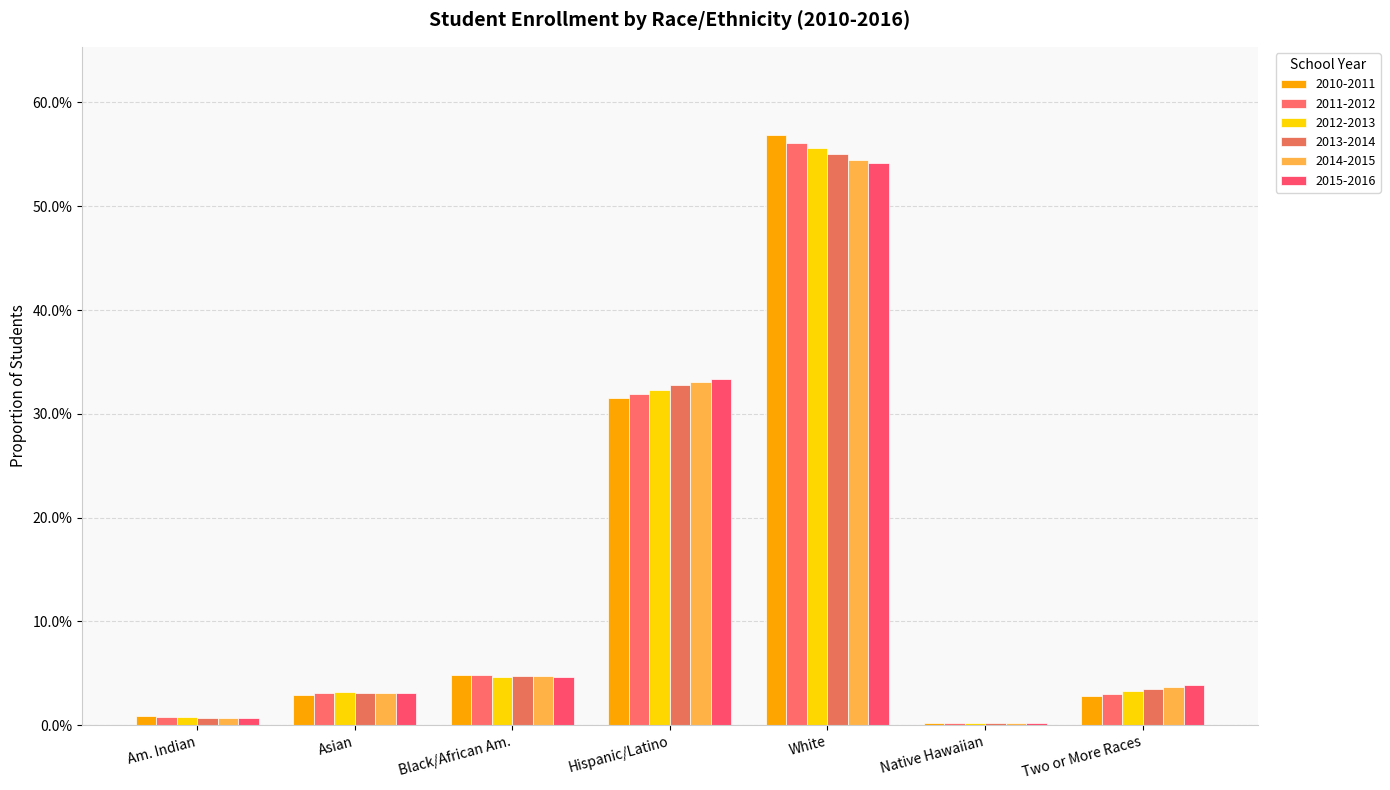

Which has a higher value, White or Hispanic/Latino?

White